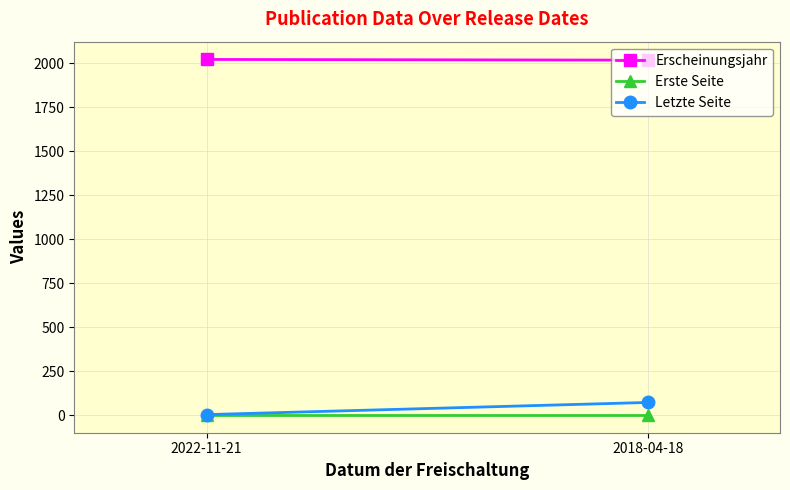

Which label corresponds to the smallest value in the chart?

2022-11-21